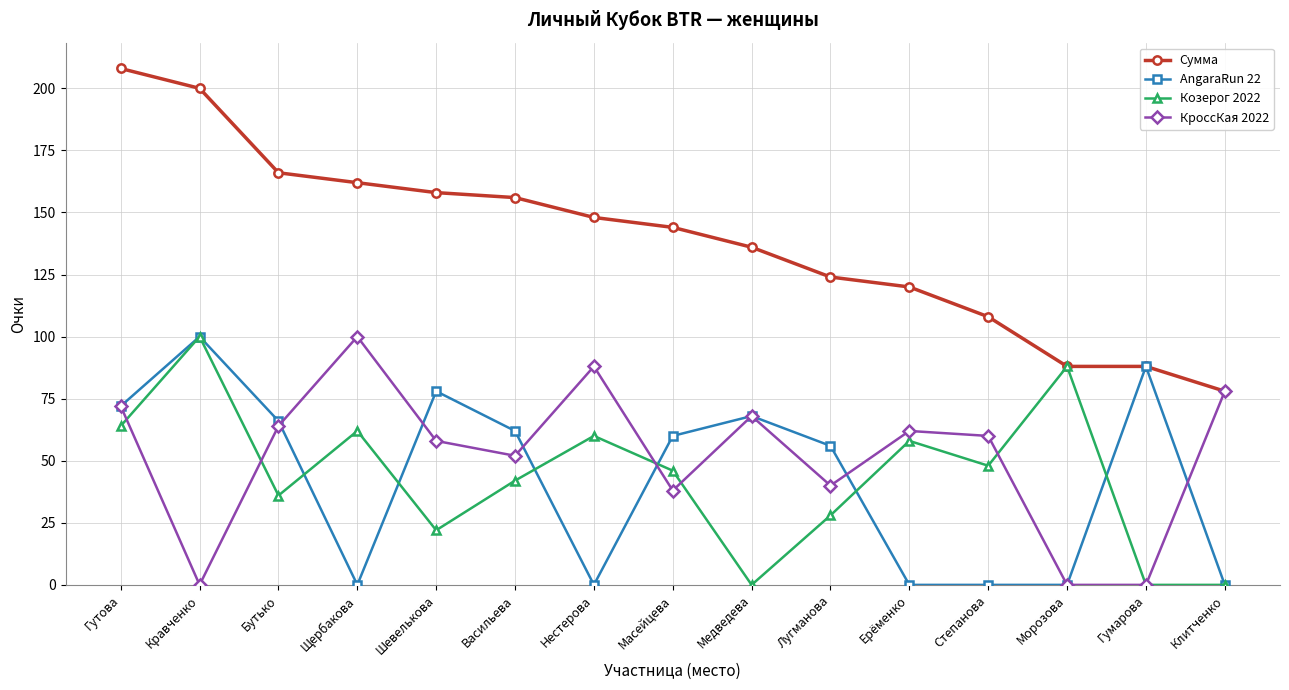

True or false: Козерог 2022 has a value of -58 at Медведева.

False